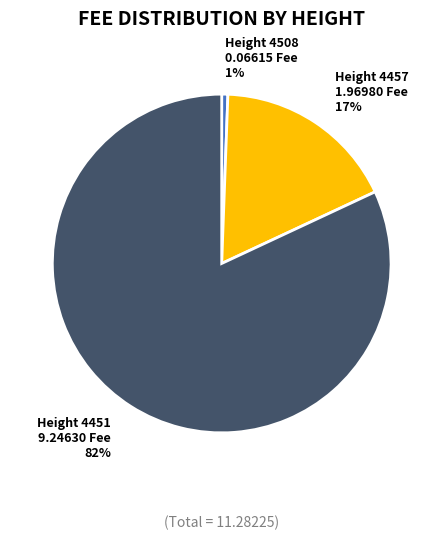

Is there a majority slice in this chart?

Yes